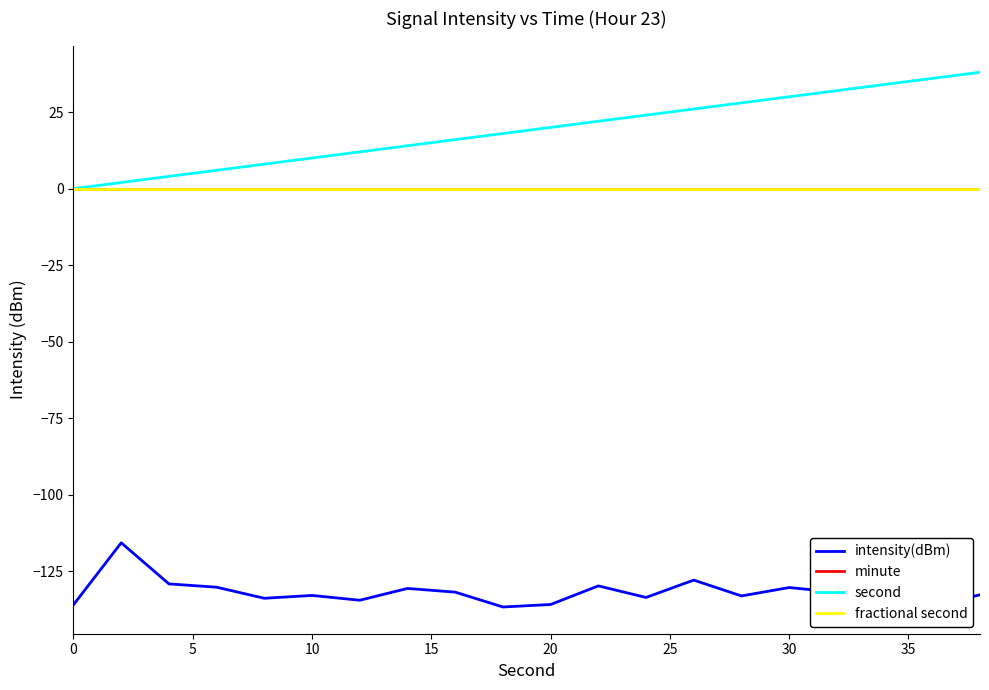

Does the chart have visible grid lines?

No